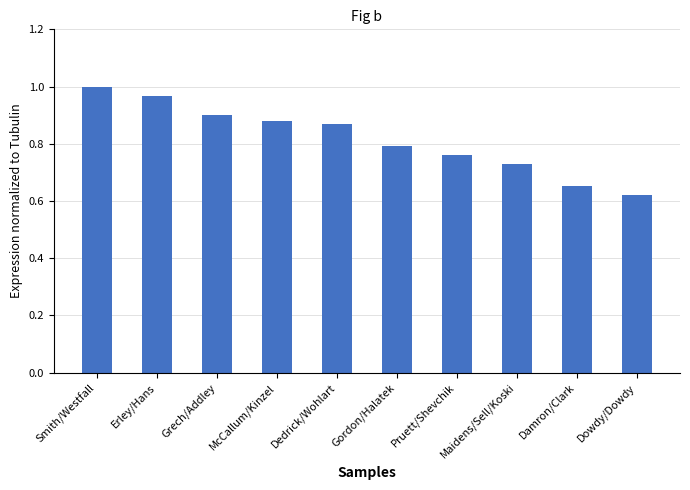

Rank the categories by value from lowest to highest.

Dowdy/Dowdy, Damron/Clark, Maidens/Sell/Koski, Pruett/Shevchik, Gordon/Halatek, Dedrick/Wohlart, McCallum/Kinzel, Grech/Addley, Erley/Hans, Smith/Westfall